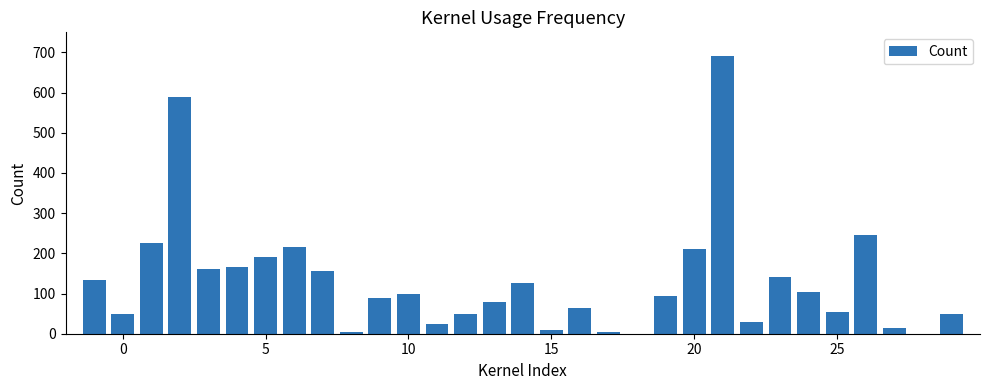

How many categories are shown in the chart?

31